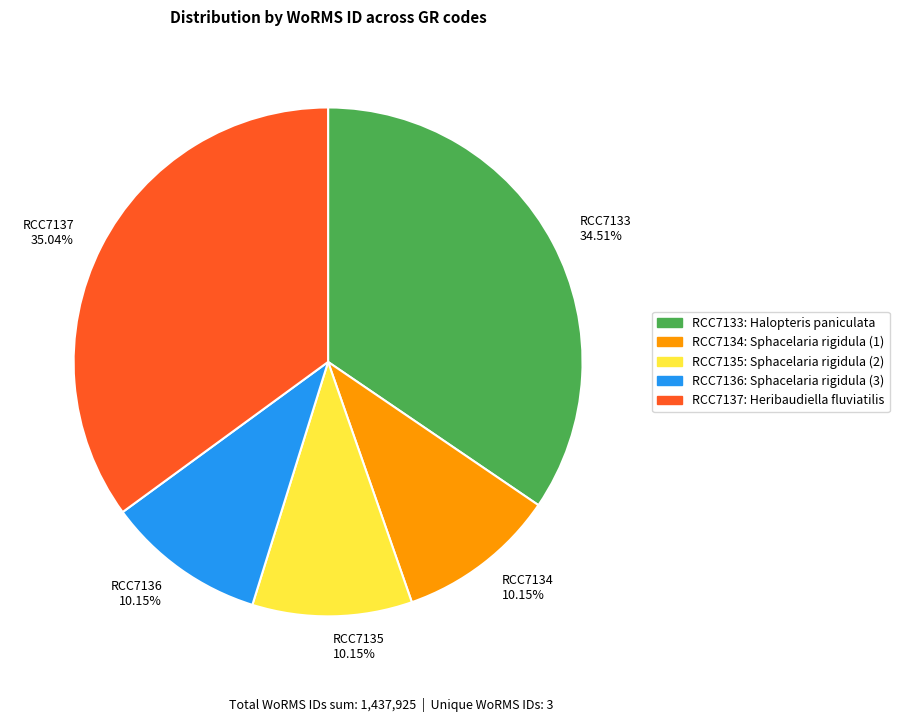

What is the ratio of the value at RCC7134 to the value at RCC7137?

0.3